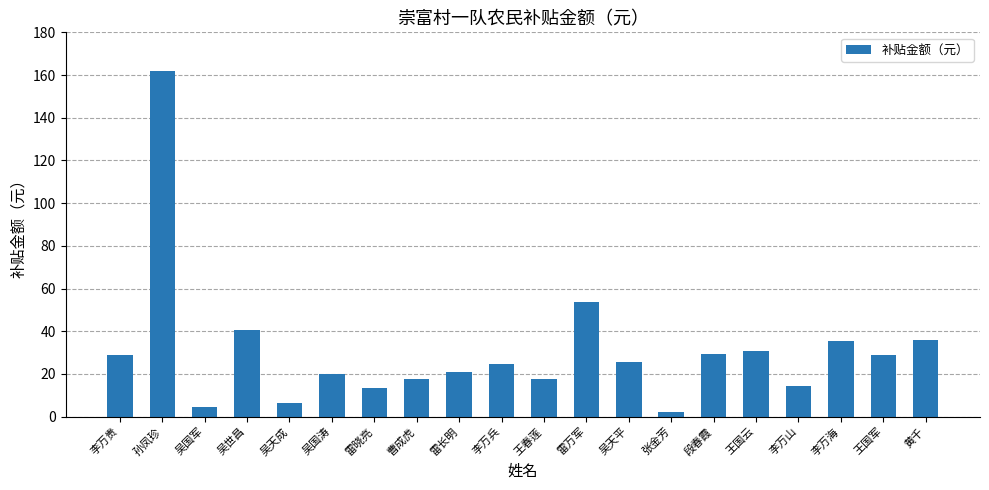

What is the ratio of the value at 吴天平 to the value at 王春莲?

1.5